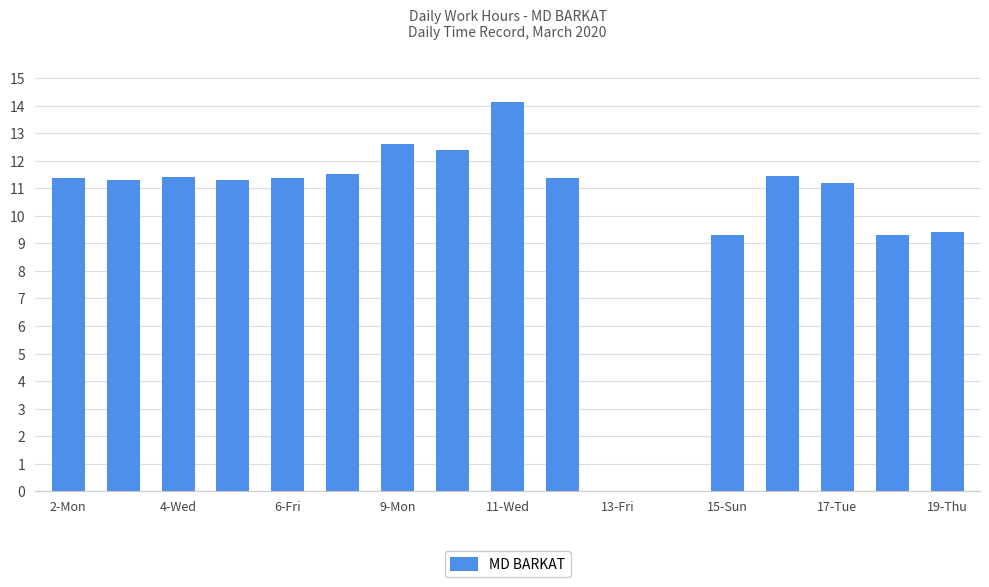

What is the sum of all values?

169.5